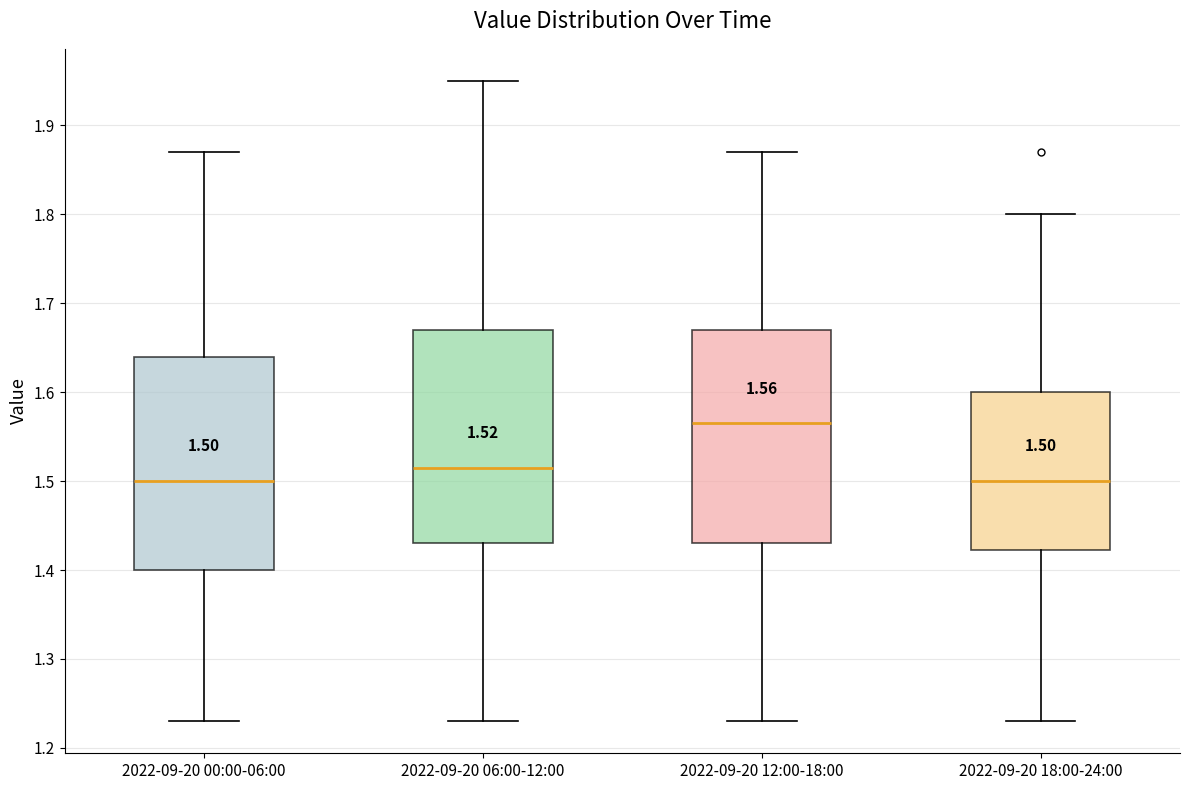

Which box has the highest median line?

2022-09-20 12:00-18:00